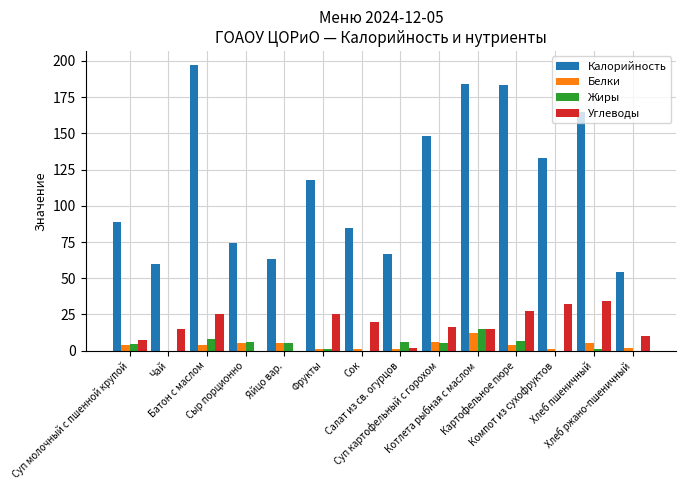

What is the sum of all Белки values?

50.8